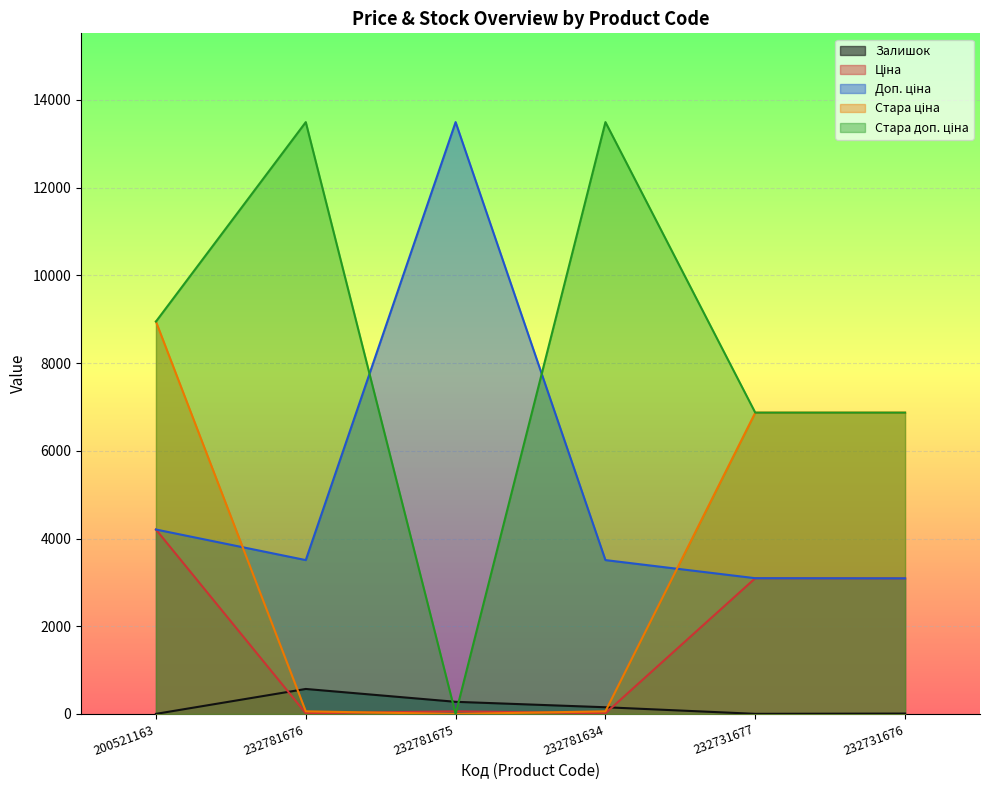

What position from the right is 232781676?

5